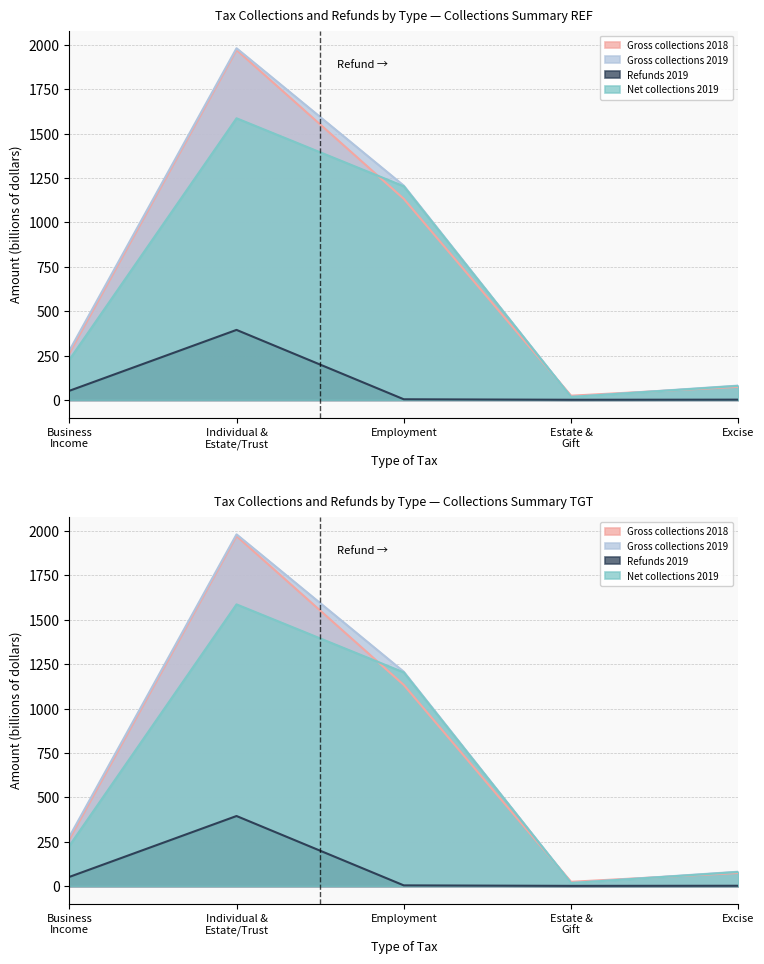

What is the total value across all series at Individual & Estate/Trust?

5935.2